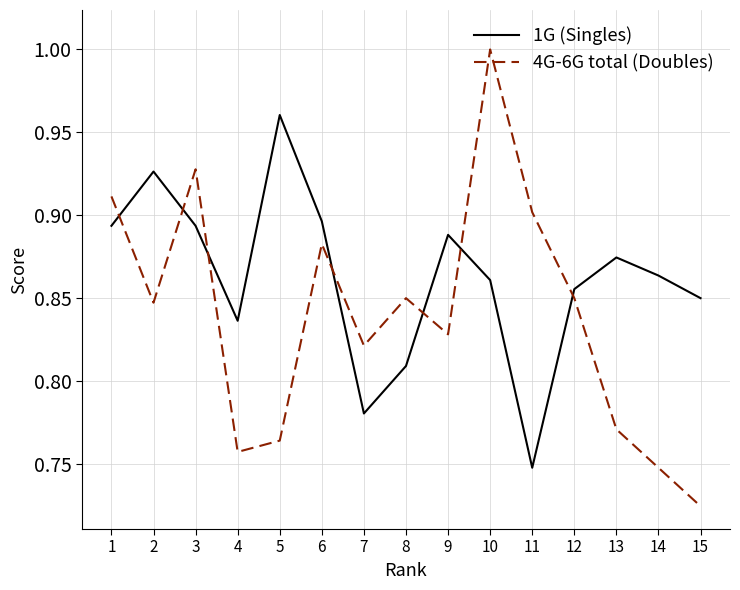

True or false: 1G (Singles) and 4G-6G total (Doubles) intersect in this chart.

True